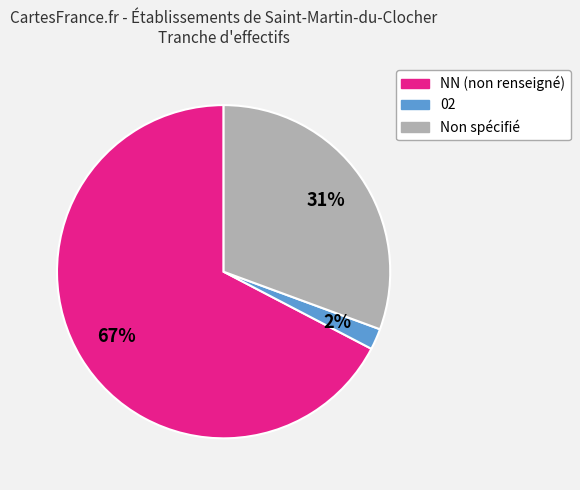

To the nearest percent, what is the average slice percentage?

33%